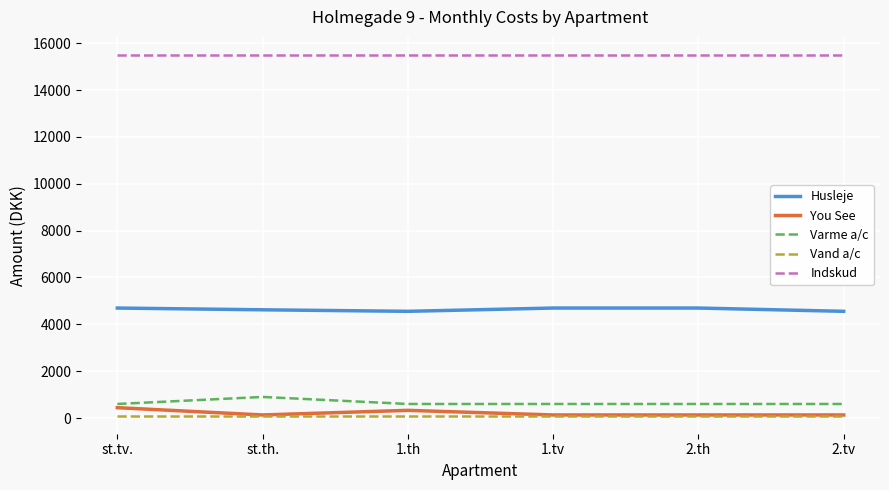

What is the average value of the Varme a/c series?

650